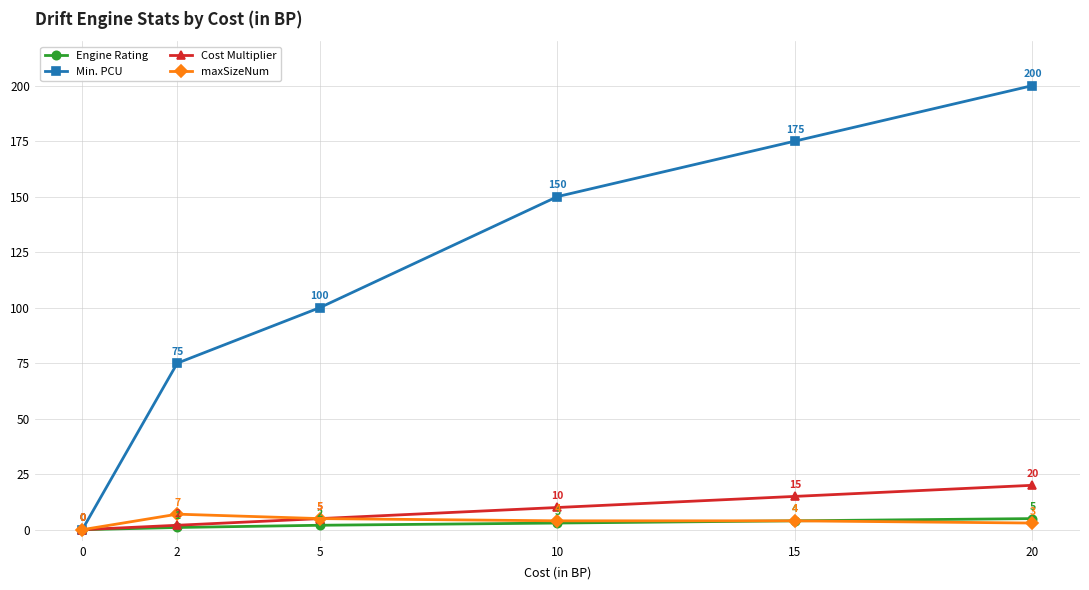

What is the total value across all series at 15?

198